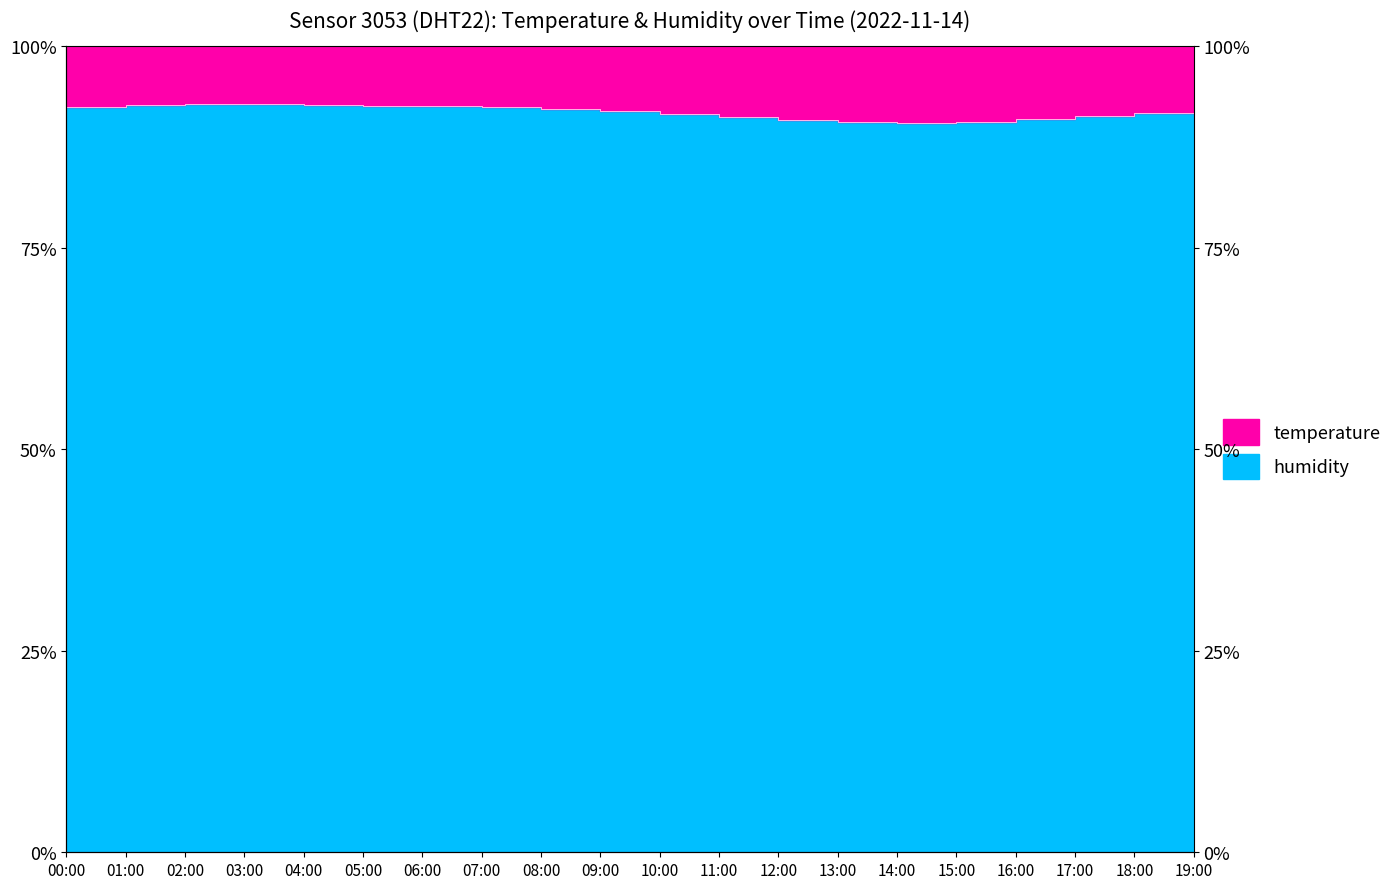

What is the approximate value at 03:00?

92.8